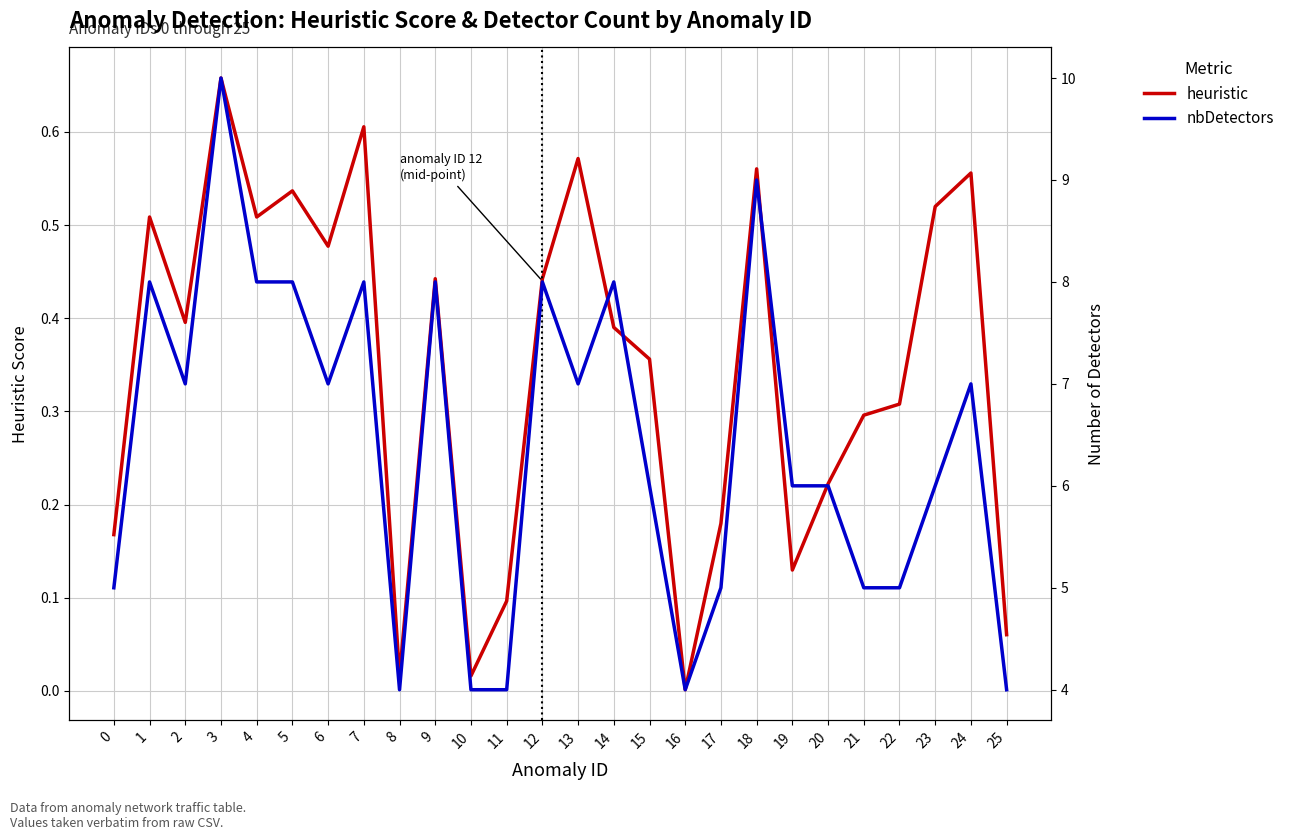

What are all the series names shown in the legend?

heuristic, nbDetectors